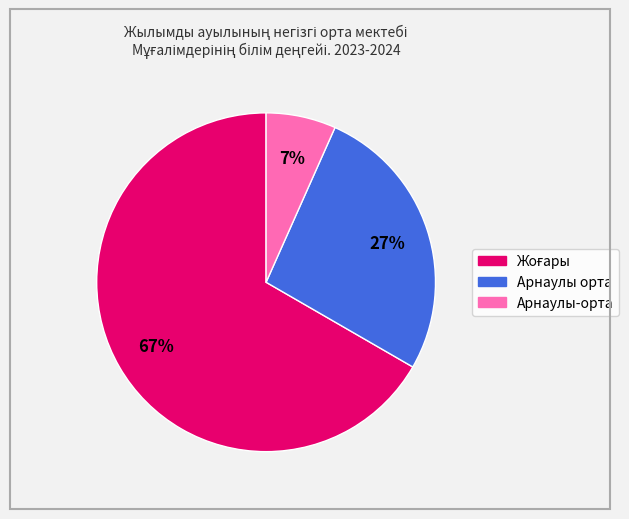

Count the number of slices in the pie.

3